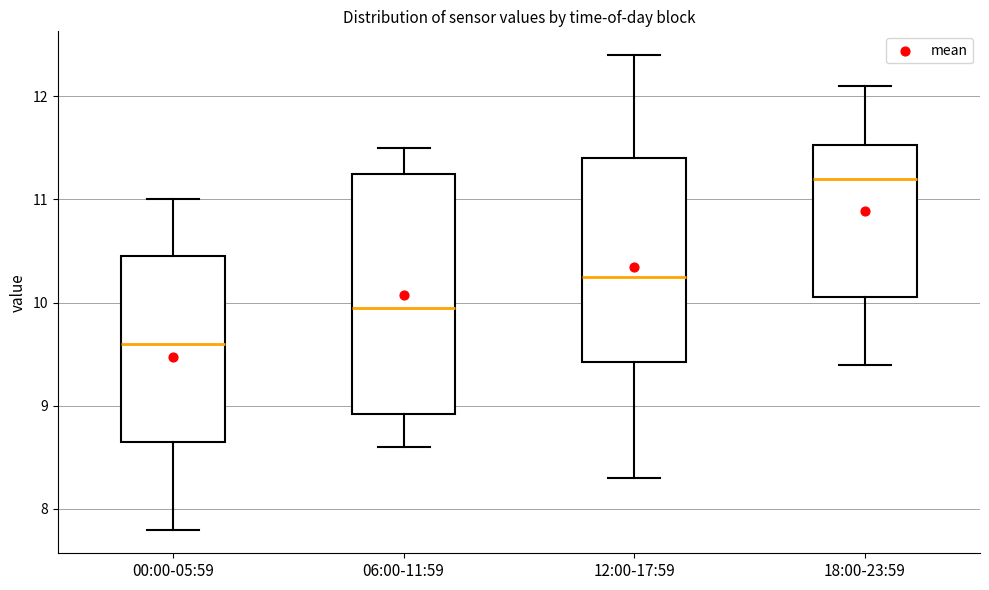

Where does the median line of the box for 18:00-23:59 sit on the y-axis? The values are not printed on the chart, so give them approximately, as read against the axis.

11.2